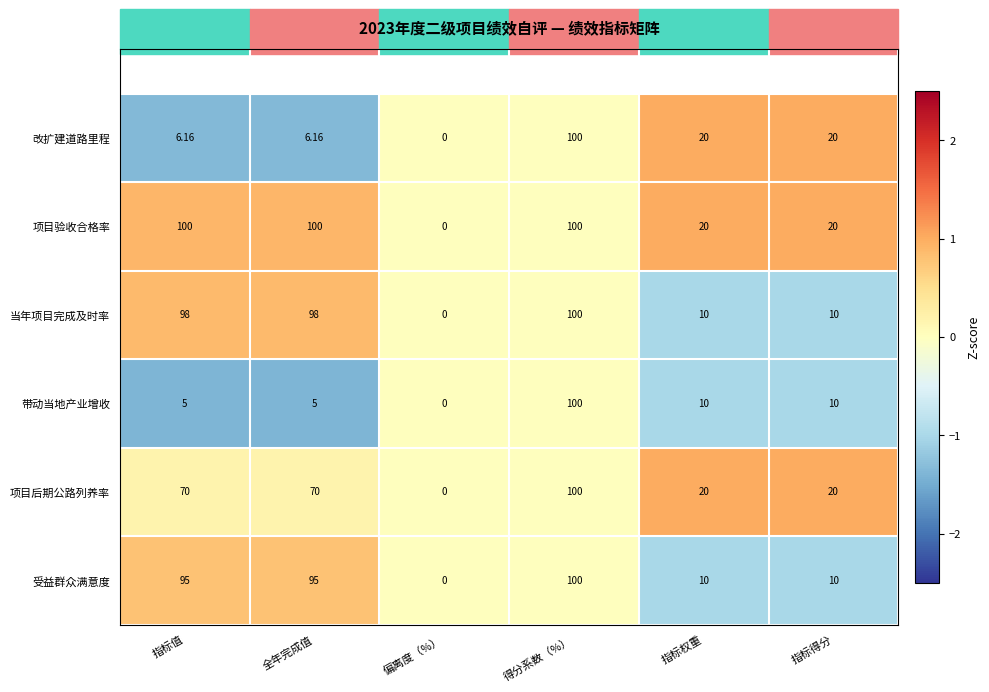

Is the value of 改扩建道路里程 at 指标得分 greater than the value of 项目验收合格率 at 指标值?

No